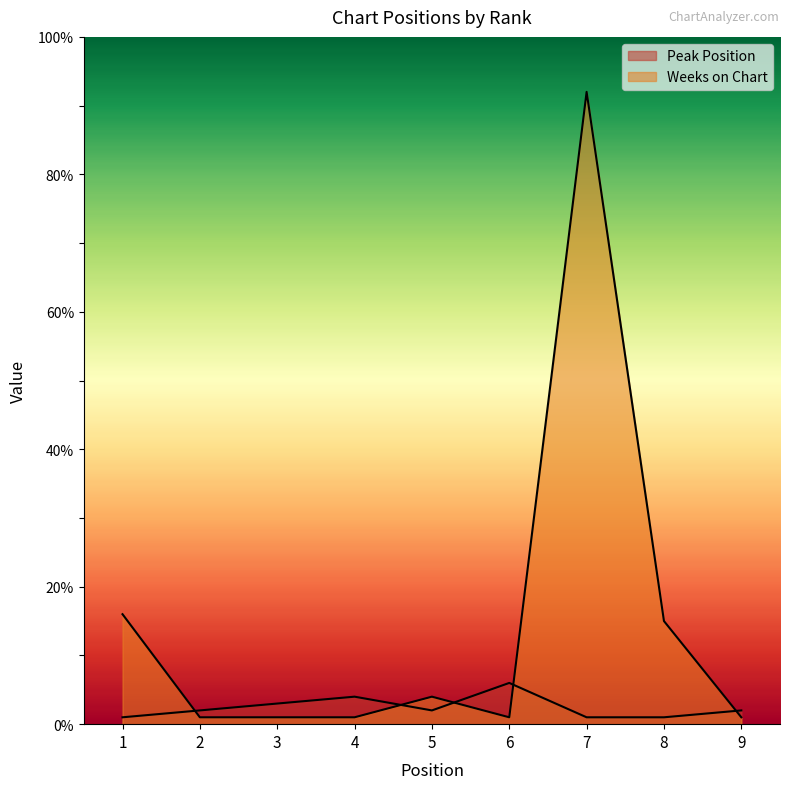

Reading right to left, extract all data points from this chart.

Peak Position: 9=2	8=1	7=1	6=6	5=2	4=4	3=3	2=2	1=1
Weeks on Chart: 9=1	8=15	7=92	6=1	5=4	4=1	3=1	2=1	1=16